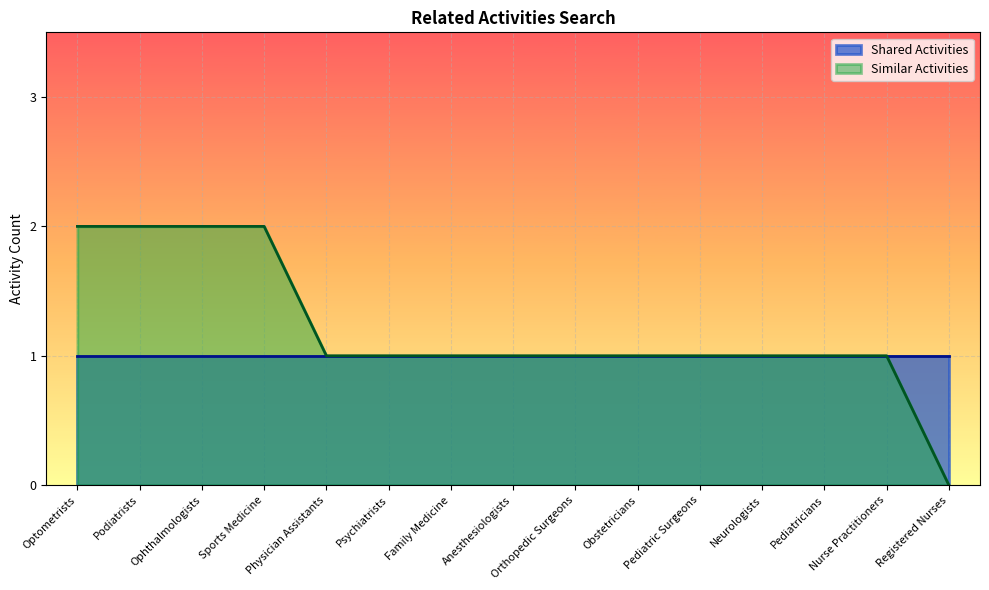

The value at Anesthesiologists is 0. True or false?

False